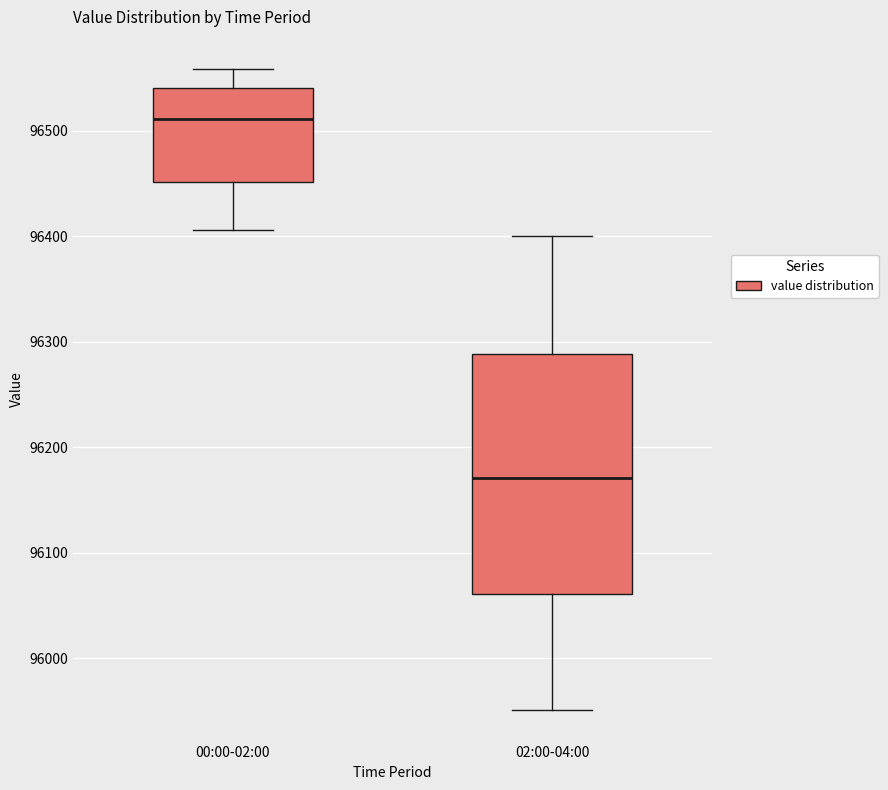

Reading left to right, read every box against the y-axis: the position of its median line, the range the box covers, and the ends of its whiskers. The values are not printed on the chart, so give them approximately, as read against the axis.

00:00-02:00: median 96510, box 96450 to 96540, whiskers 96410 to 96560
02:00-04:00: median 96170, box 96060 to 96290, whiskers 95950 to 96400